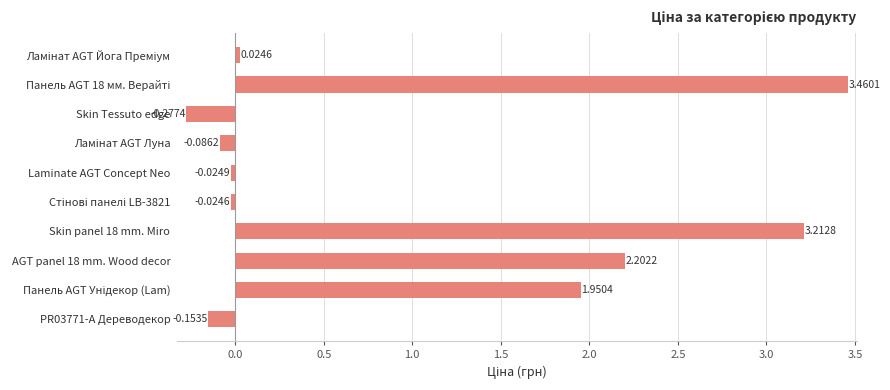

Which has a higher value, PR03771-А Дереводекор or Skin Tessuto edge?

PR03771-А Дереводекор